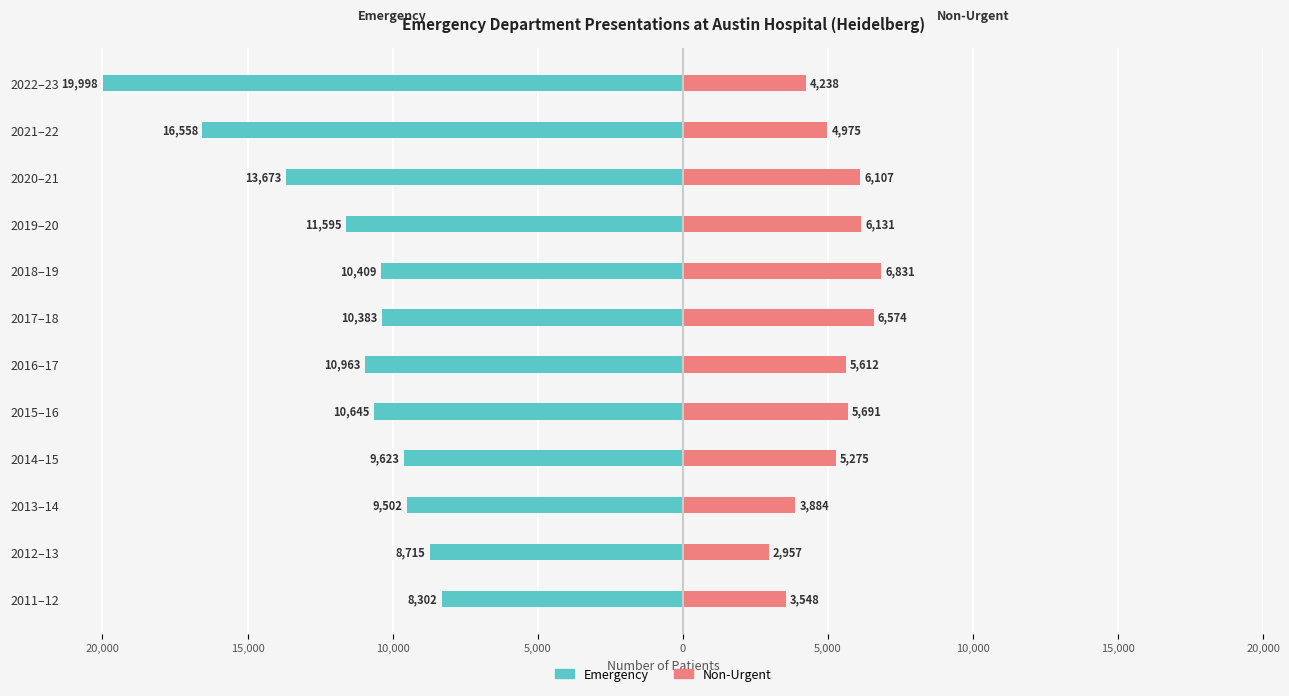

At 2014–15, list the series in order from smallest to largest.

Emergency, Non-Urgent